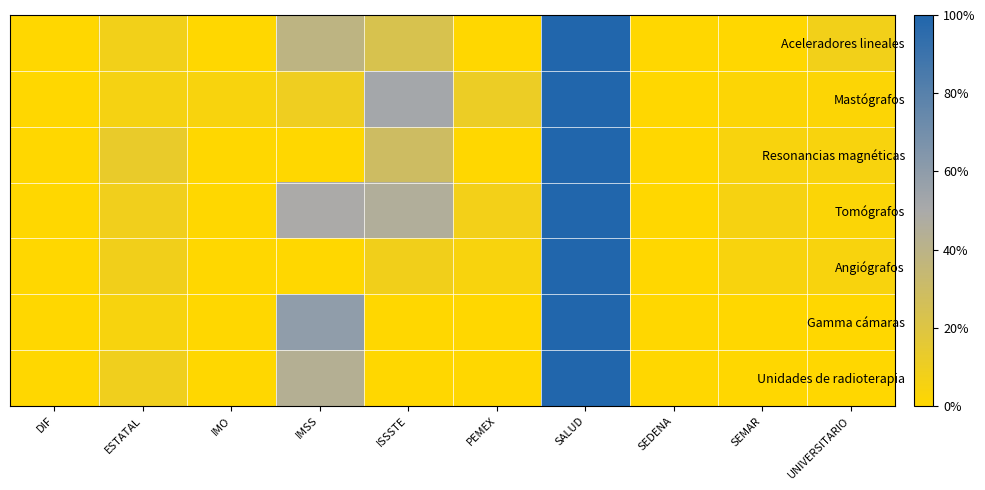

Reading left to right, what are all the values shown in this chart?

Aceleradores lineales: DIF=0.0	ESTATAL=0.1	IMO=0.0	IMSS=0.4	ISSSTE=0.2	PEMEX=0.0	SALUD=1.0	SEDENA=0.0	SEMAR=0.0	UNIVERSITARIO=0.1
Mastógrafos: DIF=0.0	ESTATAL=0.1	IMO=0.0	IMSS=0.1	ISSSTE=0.5	PEMEX=0.1	SALUD=1.0	SEDENA=0.0	SEMAR=0.0	UNIVERSITARIO=0.0
Resonancias magnéticas: DIF=0.0	ESTATAL=0.1	IMO=0.0	IMSS=0.0	ISSSTE=0.3	PEMEX=0.0	SALUD=1.0	SEDENA=0.0	SEMAR=0.0	UNIVERSITARIO=0.0
Tomógrafos: DIF=0.0	ESTATAL=0.1	IMO=0.0	IMSS=0.5	ISSSTE=0.5	PEMEX=0.1	SALUD=1.0	SEDENA=0.0	SEMAR=0.1	UNIVERSITARIO=0.0
Angiógrafos: DIF=0.0	ESTATAL=0.1	IMO=0.0	IMSS=0.0	ISSSTE=0.1	PEMEX=0.0	SALUD=1.0	SEDENA=0.0	SEMAR=0.0	UNIVERSITARIO=0.0
Gamma cámaras: DIF=0.0	ESTATAL=0.0	IMO=0.0	IMSS=0.6	ISSSTE=0.0	PEMEX=0.0	SALUD=1.0	SEDENA=0.0	SEMAR=0.0	UNIVERSITARIO=0.0
Unidades de radioterapia: DIF=0.0	ESTATAL=0.1	IMO=0.0	IMSS=0.4	ISSSTE=0.0	PEMEX=0.0	SALUD=1.0	SEDENA=0.0	SEMAR=0.0	UNIVERSITARIO=0.0